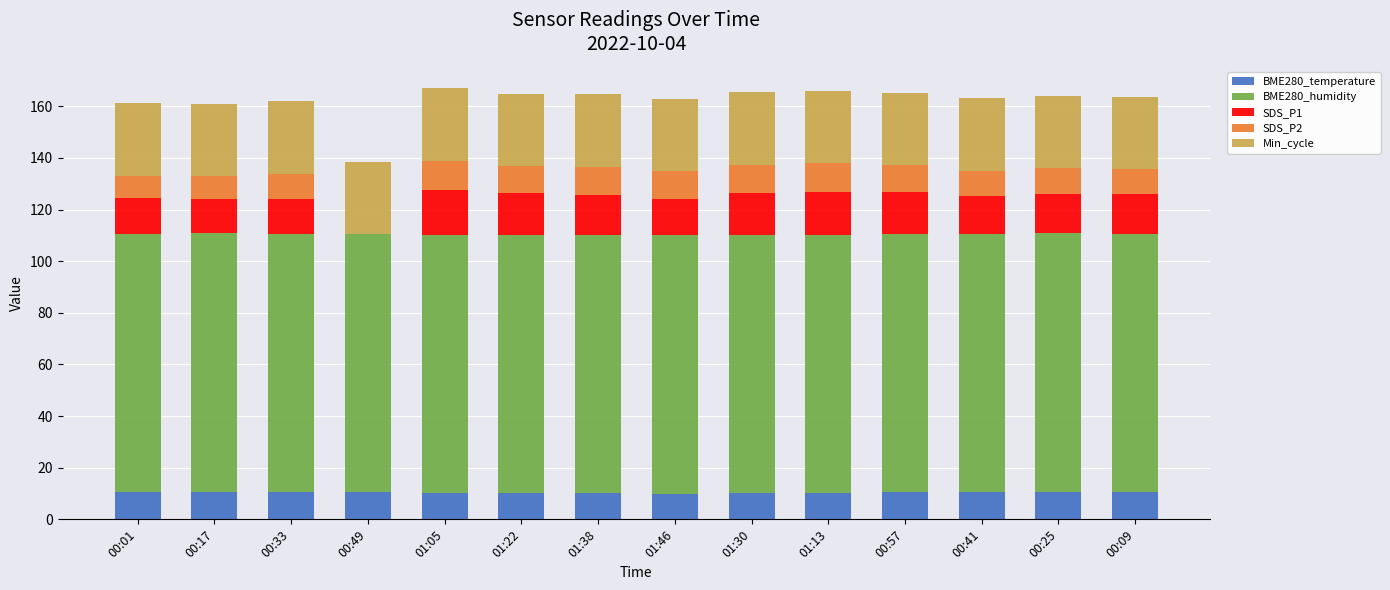

Are the bars horizontal?

No